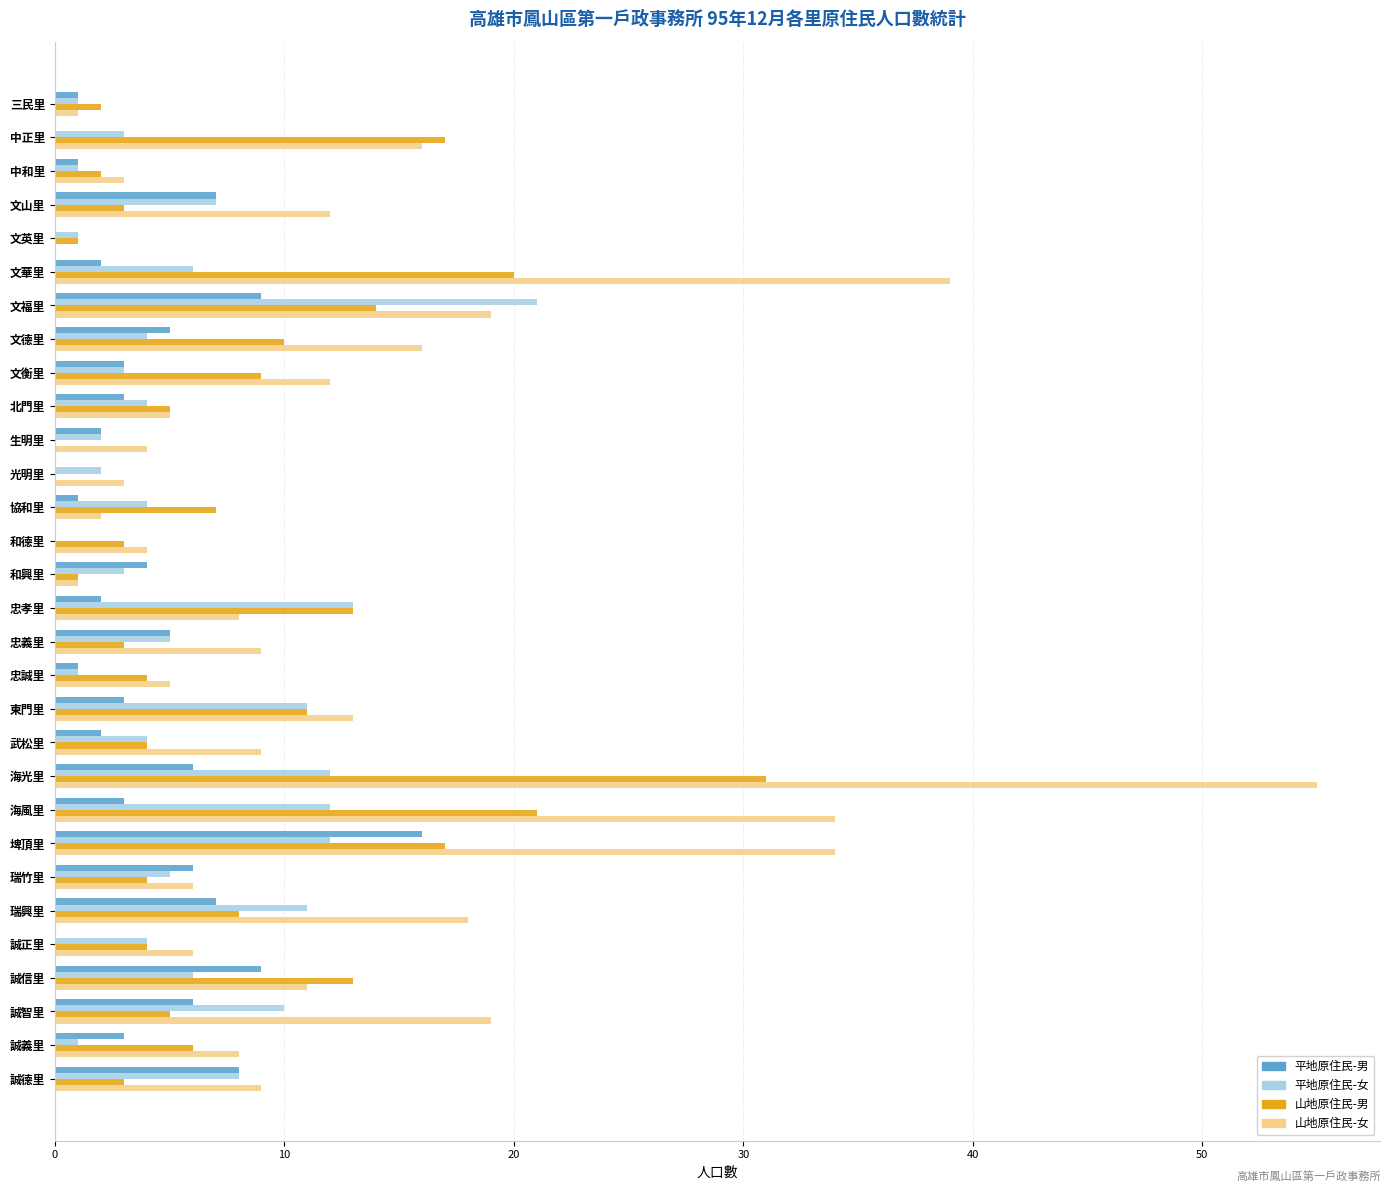

Is it true that 山地原住民-男 equals 3 at 北門里?

False